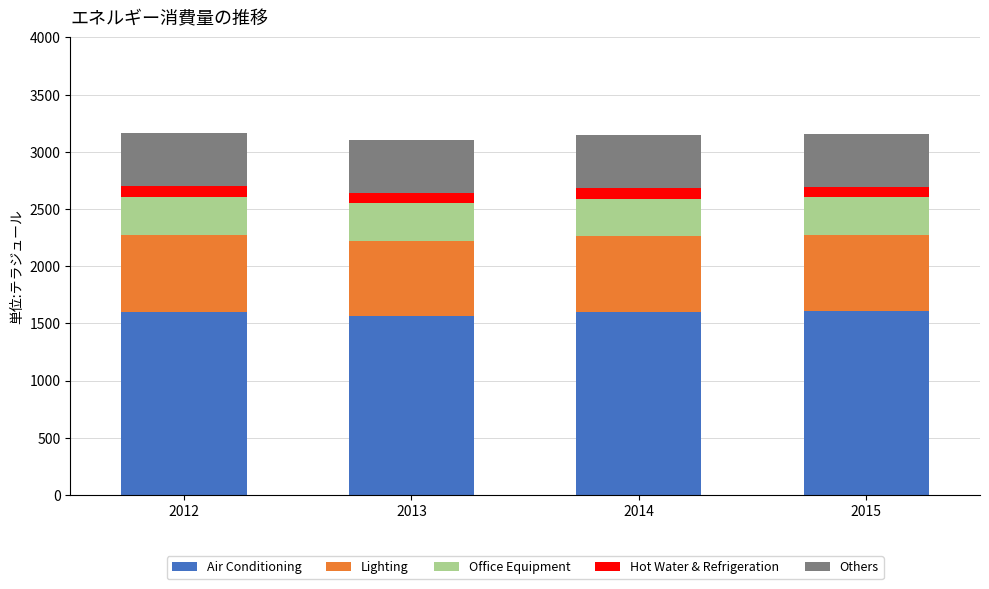

What is the sum of the Air Conditioning values at 2012 and 2013?

3165